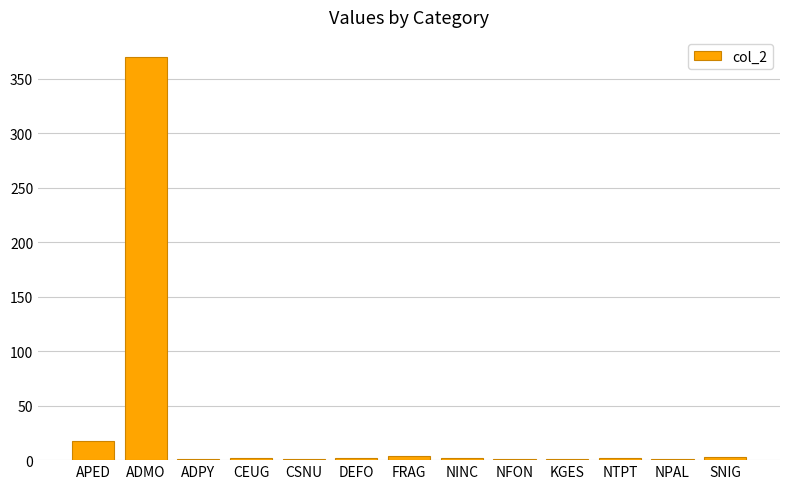

Count the number of categories in the chart.

13